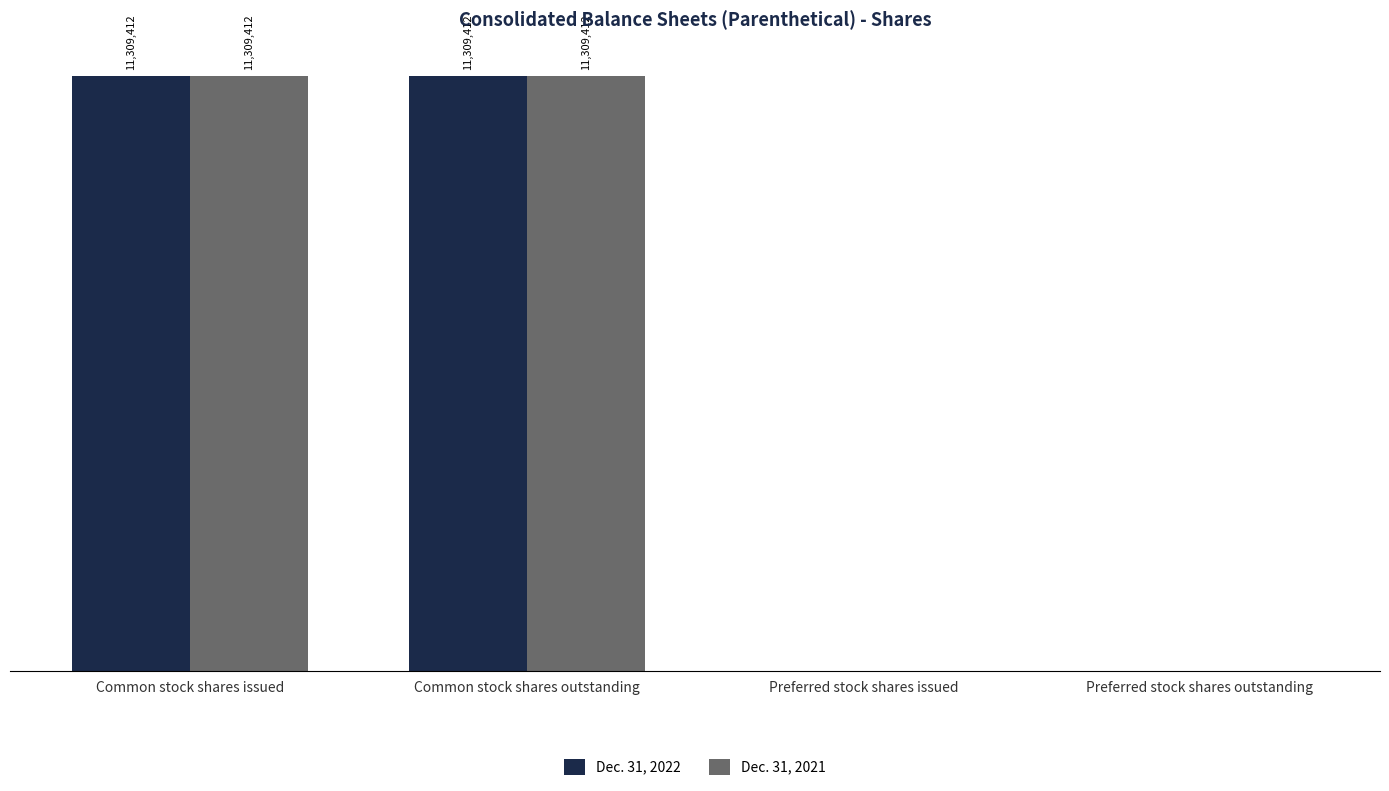

Is it true that Dec. 31, 2022 equals -7329282 at Preferred stock shares issued?

False